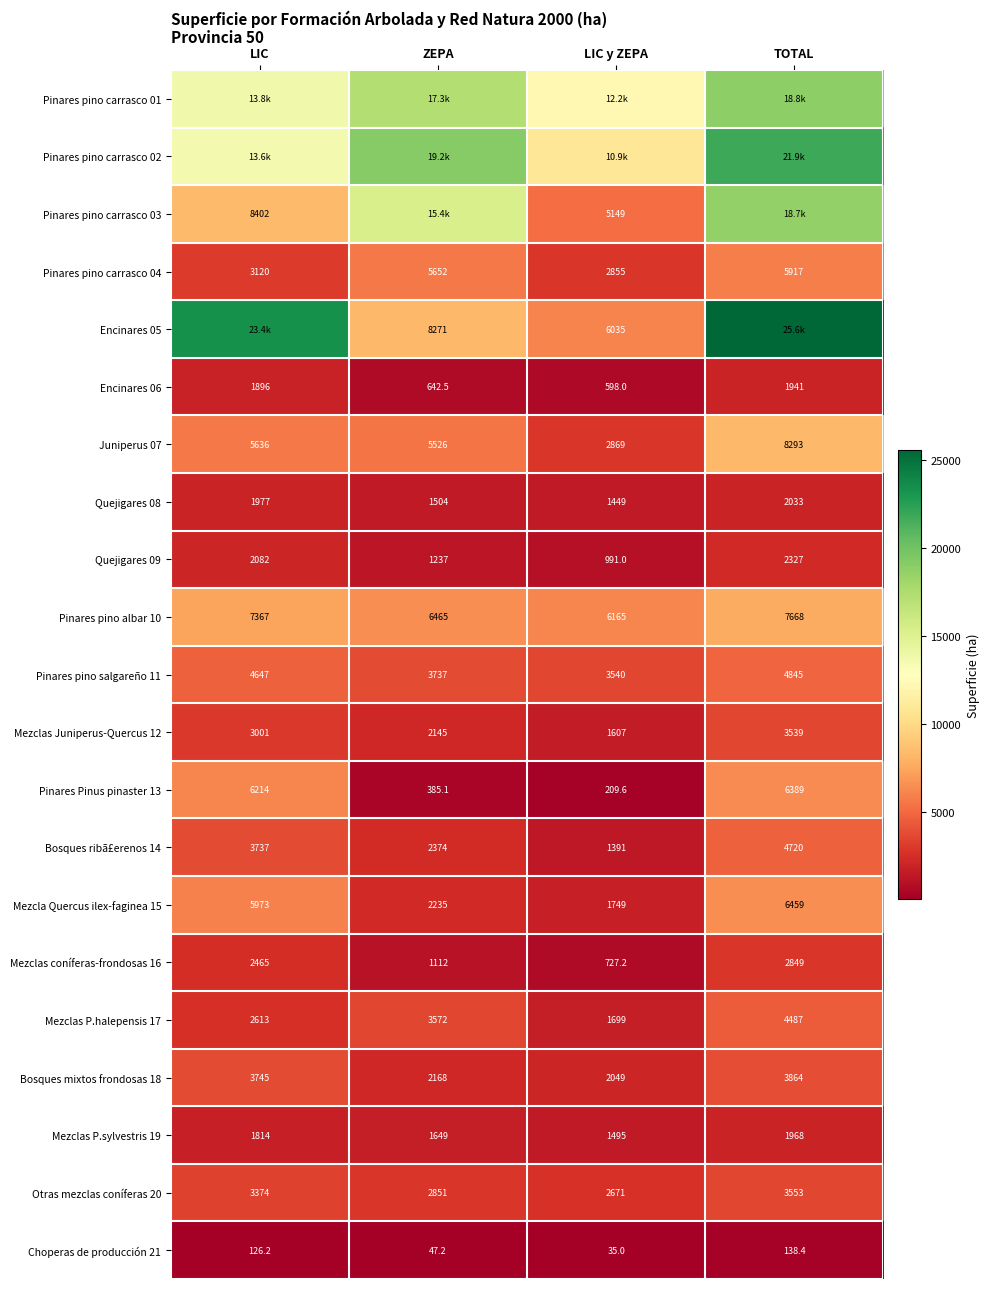

At which category is the sum across all series the highest?

TOTAL